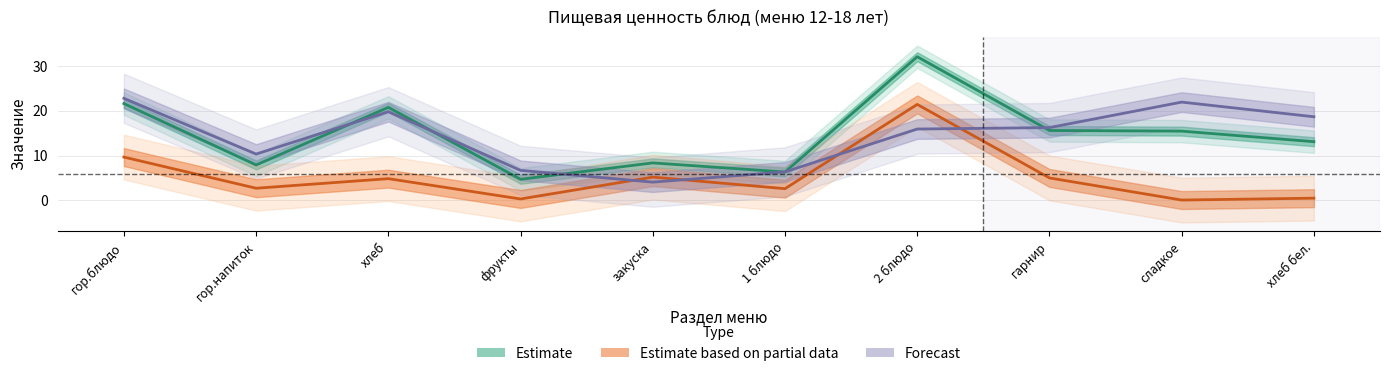

At which category does the chart reach its peak across all series?

2 блюдо